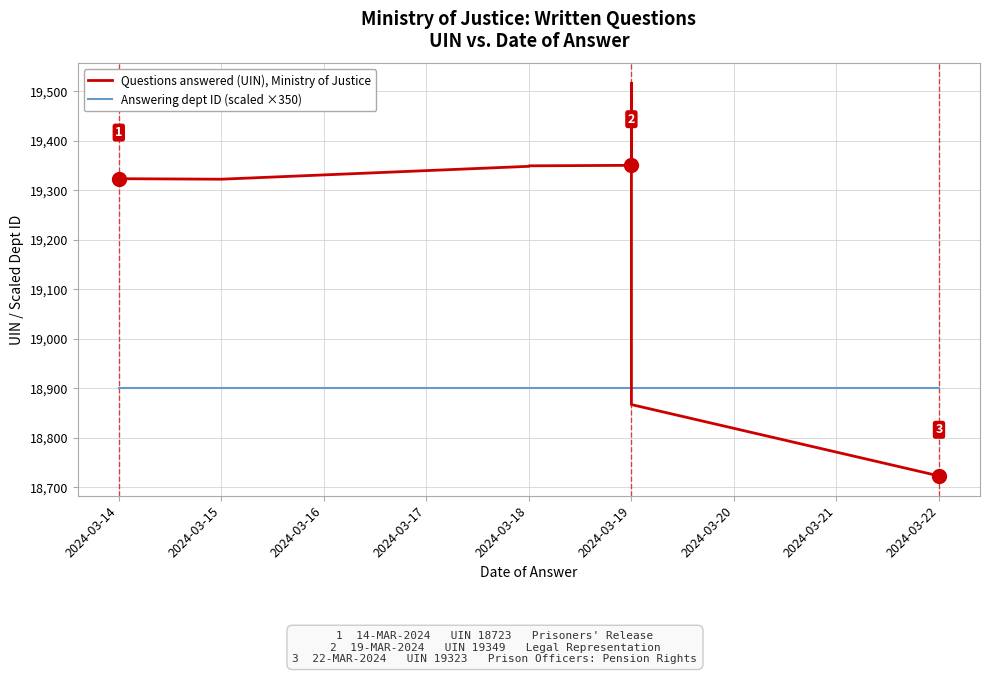

True or false: Answering dept ID (scaled ×350) and Questions answered (UIN), Ministry of Justice cross at least once.

True